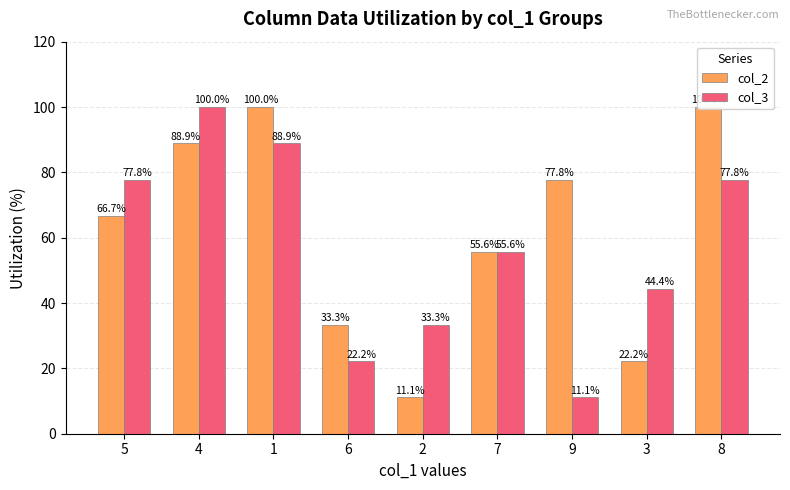

At which category is the sum across all series the highest?

4